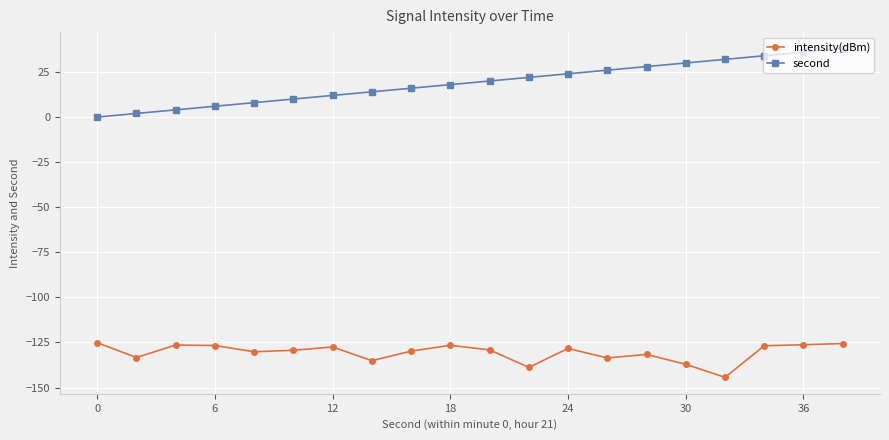

True or false: intensity(dBm) has more than 0 interior local peaks.

True